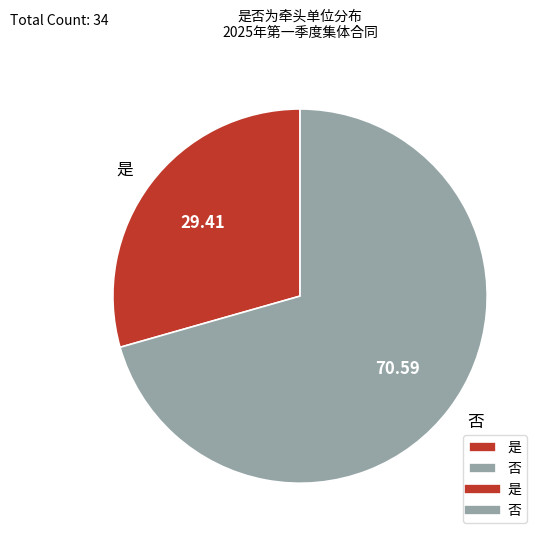

Does any single category account for the majority?

Yes